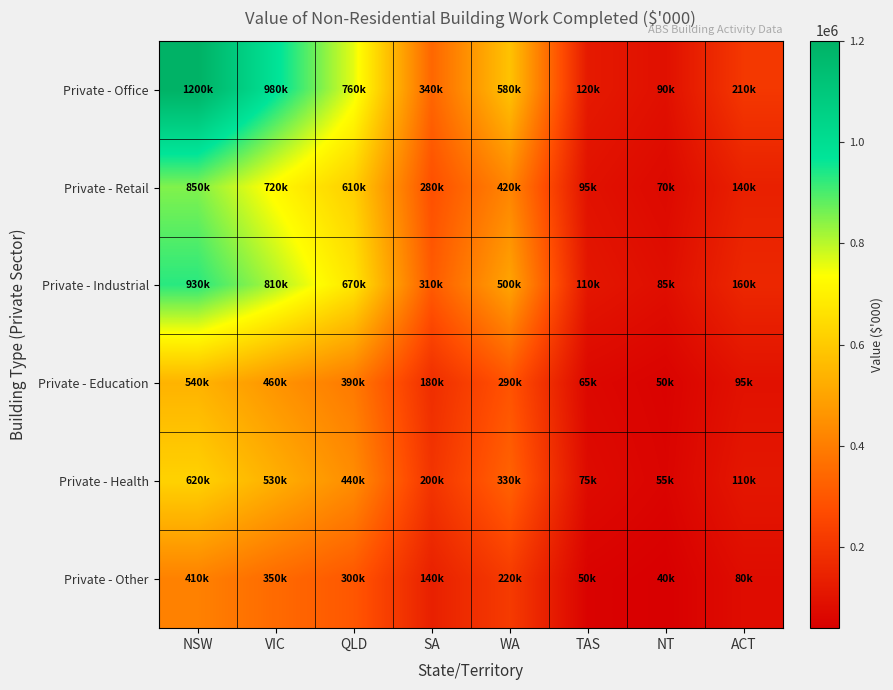

Reading left to right, transcribe all the data shown in this chart.

Private - Office: NSW=1200000	VIC=980000	QLD=760000	SA=340000	WA=580000	TAS=120000	NT=90000	ACT=210000
Private - Retail: NSW=850000	VIC=720000	QLD=610000	SA=280000	WA=420000	TAS=95000	NT=70000	ACT=140000
Private - Industrial: NSW=930000	VIC=810000	QLD=670000	SA=310000	WA=500000	TAS=110000	NT=85000	ACT=160000
Private - Education: NSW=540000	VIC=460000	QLD=390000	SA=180000	WA=290000	TAS=65000	NT=50000	ACT=95000
Private - Health: NSW=620000	VIC=530000	QLD=440000	SA=200000	WA=330000	TAS=75000	NT=55000	ACT=110000
Private - Other: NSW=410000	VIC=350000	QLD=300000	SA=140000	WA=220000	TAS=50000	NT=40000	ACT=80000